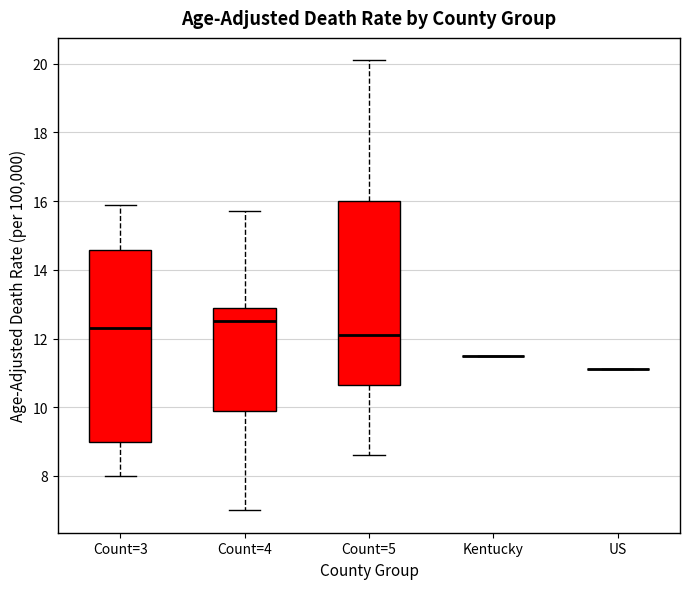

Where does the median line of the box for Count=3 sit on the y-axis? The values are not printed on the chart, so give them approximately, as read against the axis.

12.4